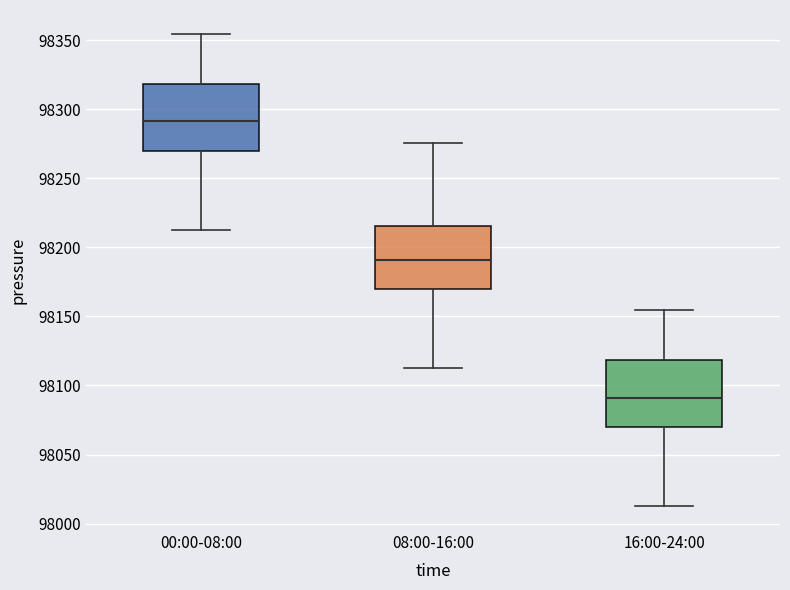

Which box's median line is the highest?

00:00-08:00